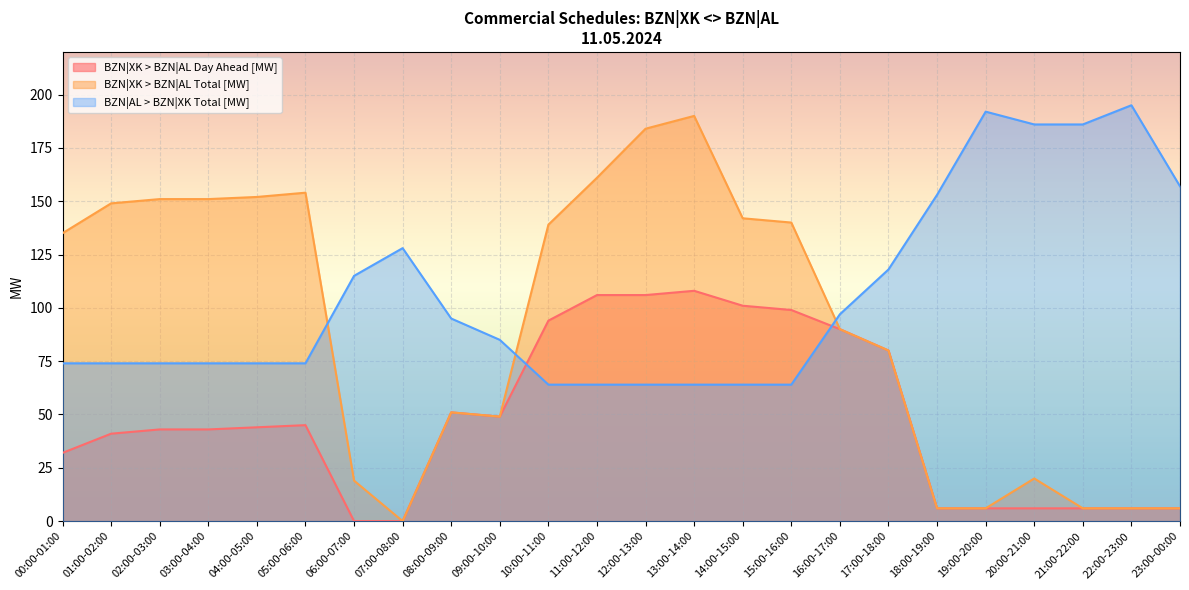

Which series ends up on top after the final intersection of BZN|AL > BZN|XK Total [MW] and BZN|XK > BZN|AL Day Ahead [MW]?

BZN|AL > BZN|XK Total [MW]